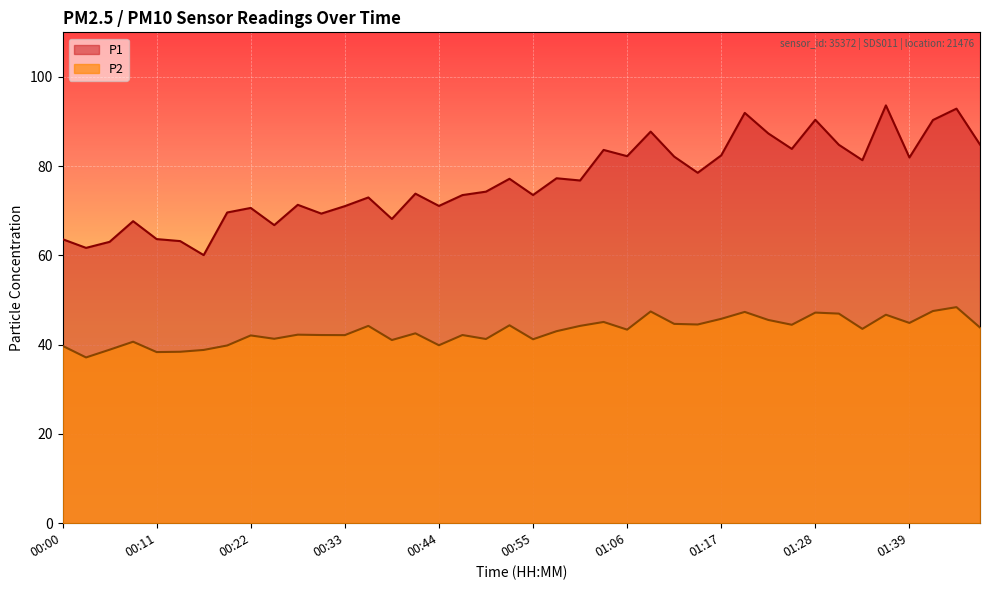

True or false: P2 has more than 2 points higher than both neighbors.

True